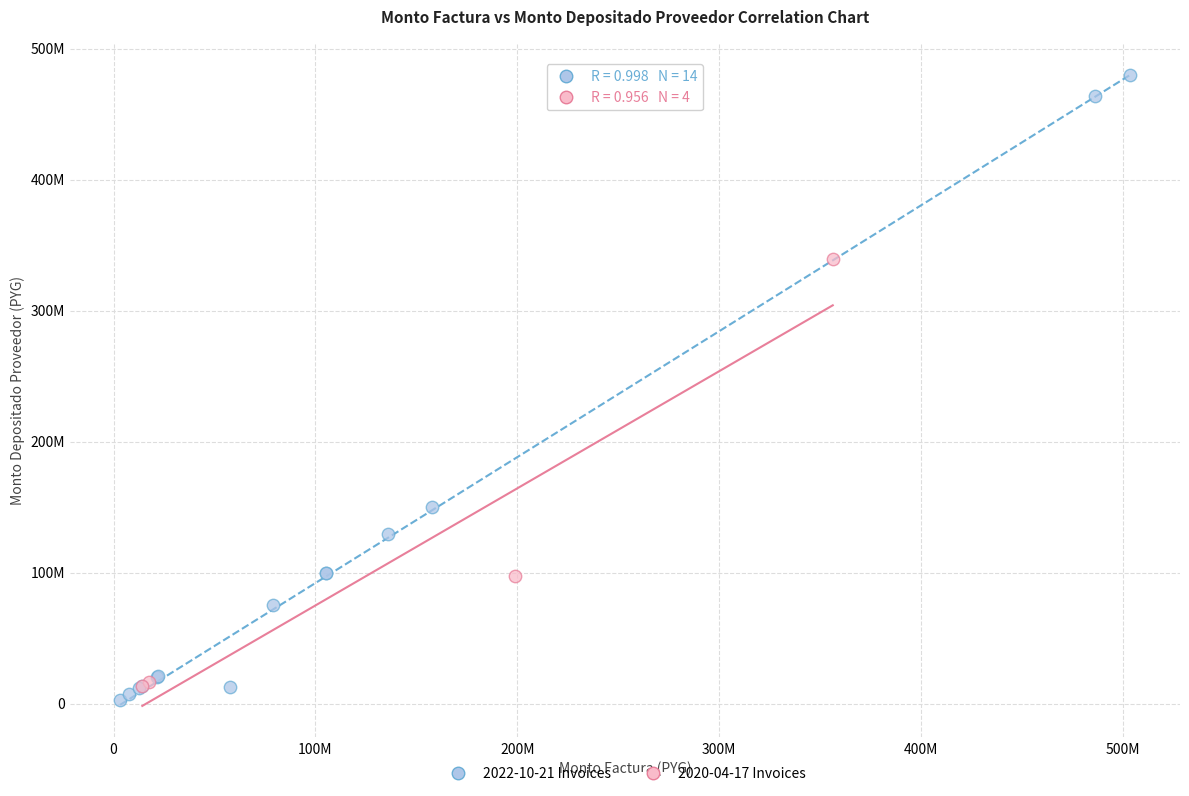

What are all the series names shown in the legend?

2022-10-21 Invoices, 2020-04-17 Invoices